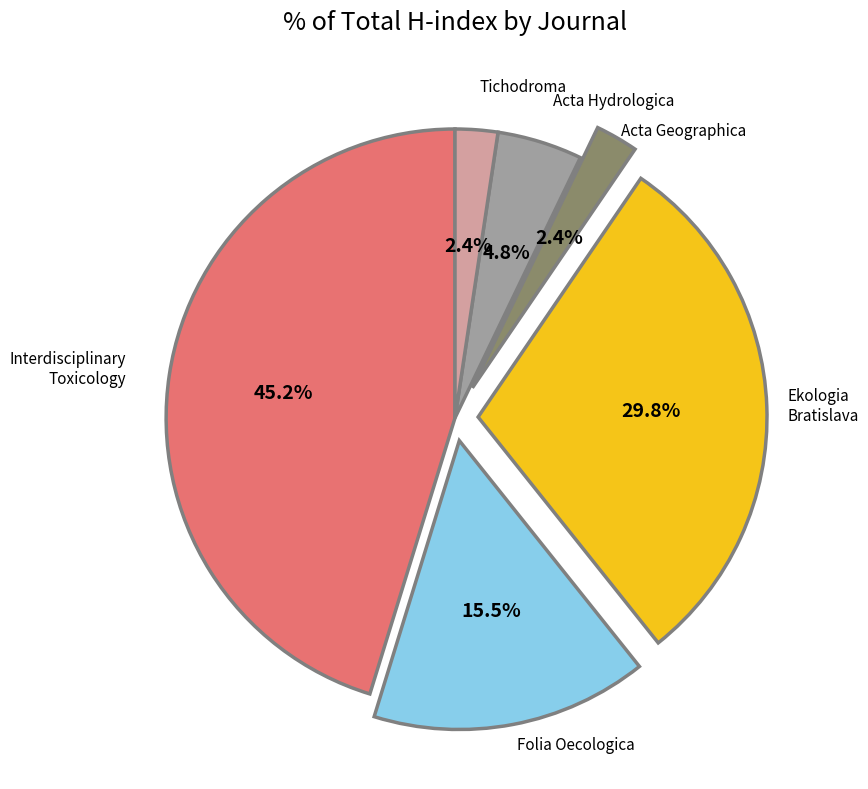

Does any single category account for the majority?

No